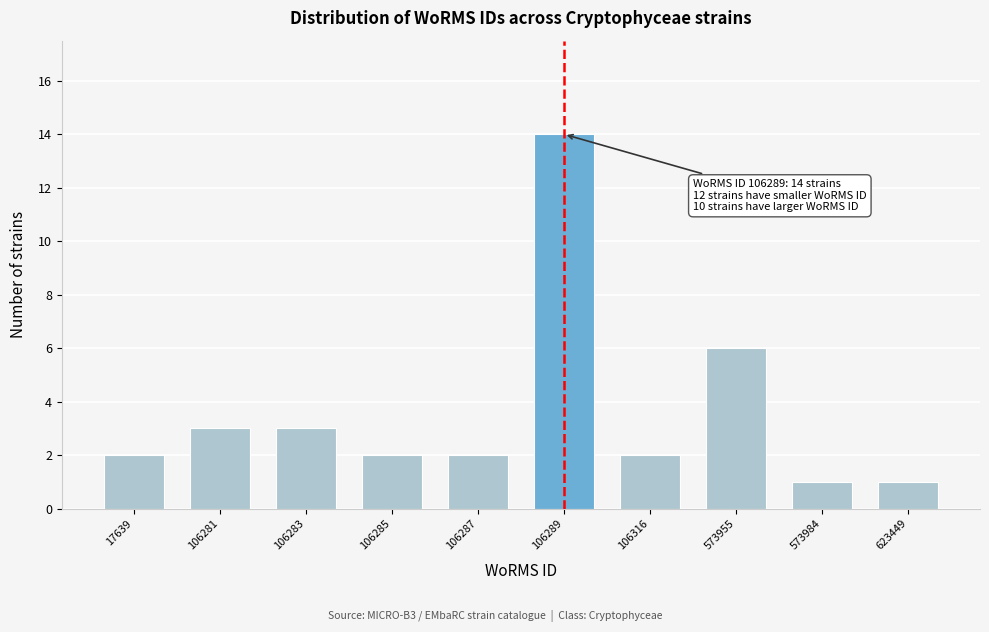

Reading left to right, list all the values displayed in this chart.

17639=2	106281=3	106283=3	106285=2	106287=2	106289=14	106316=2	573955=6	573984=1	623449=1